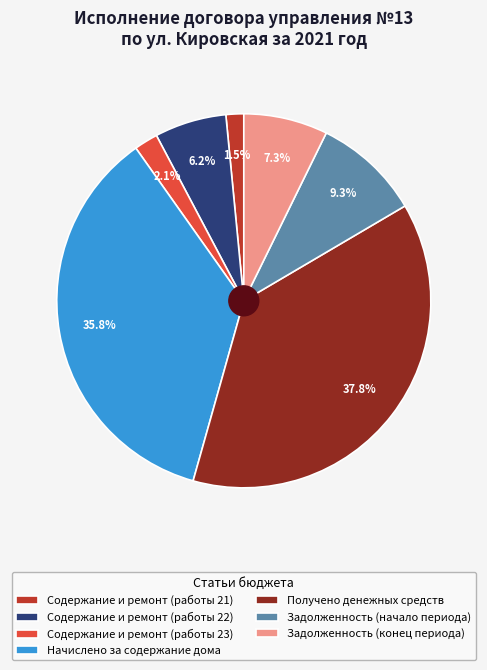

To the nearest percent, what is the average slice percentage?

14%